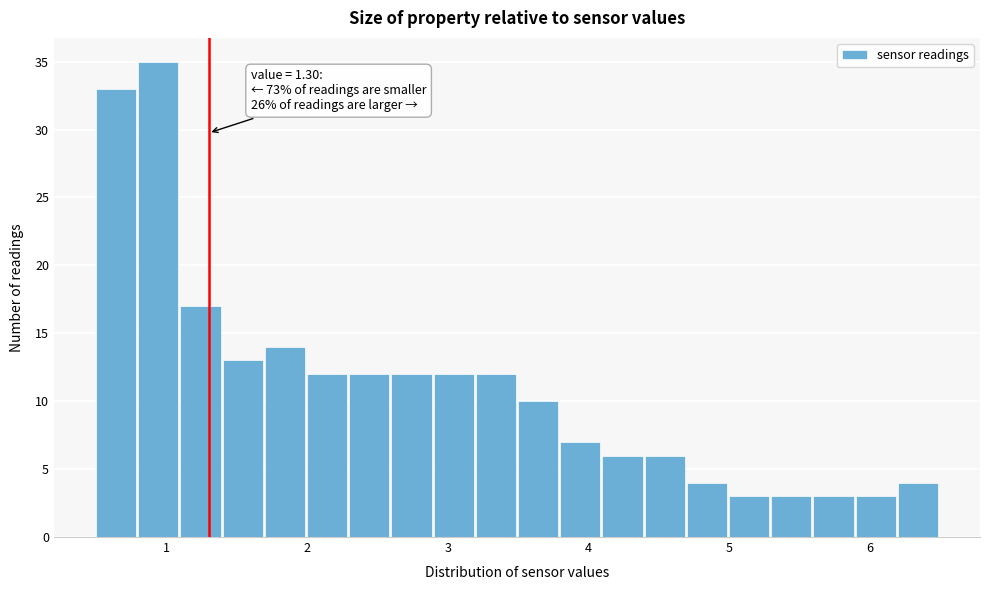

Around what value on the x-axis is the tallest bar? Give the approximate position of its centre, as read against the axis.

0.9